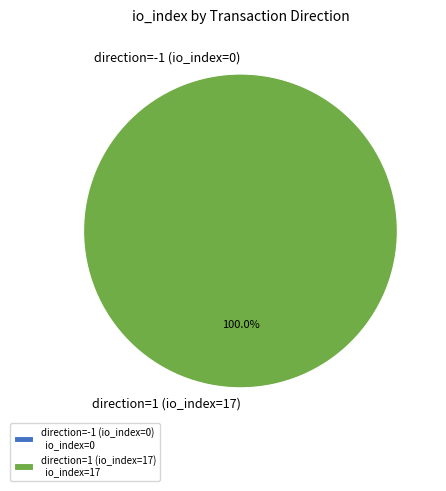

Rank the categories by value from highest to lowest.

direction=1 (io_index=17), direction=-1 (io_index=0)